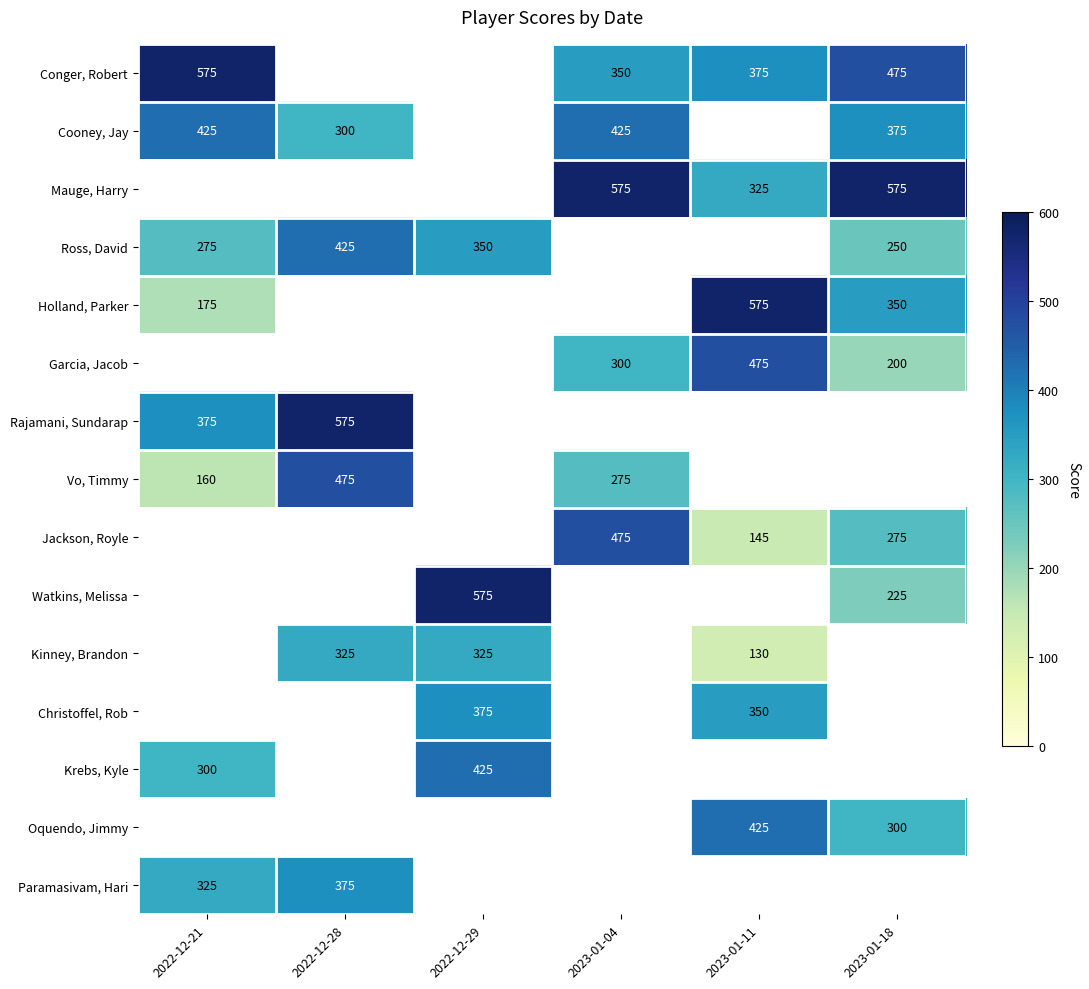

True or false: Jackson, Royle has a value of 239 at 2023-01-11.

False